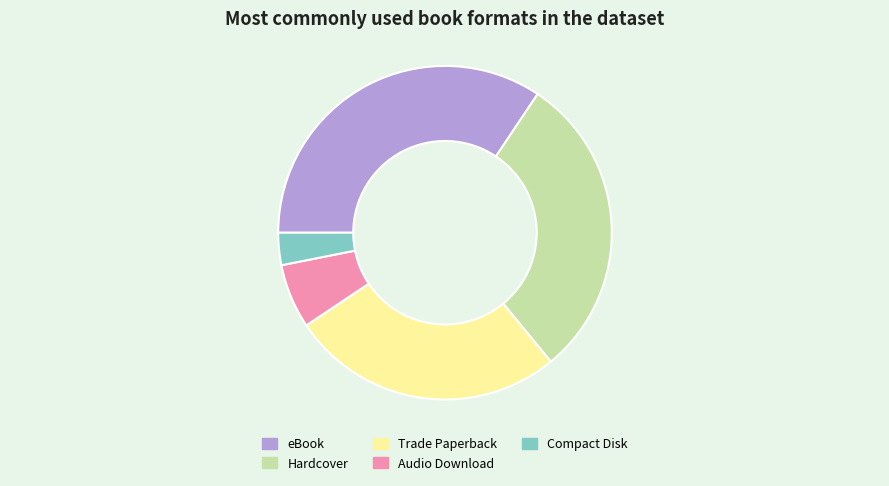

Rank the categories by value from highest to lowest.

eBook, Hardcover, Trade Paperback, Audio Download, Compact Disk